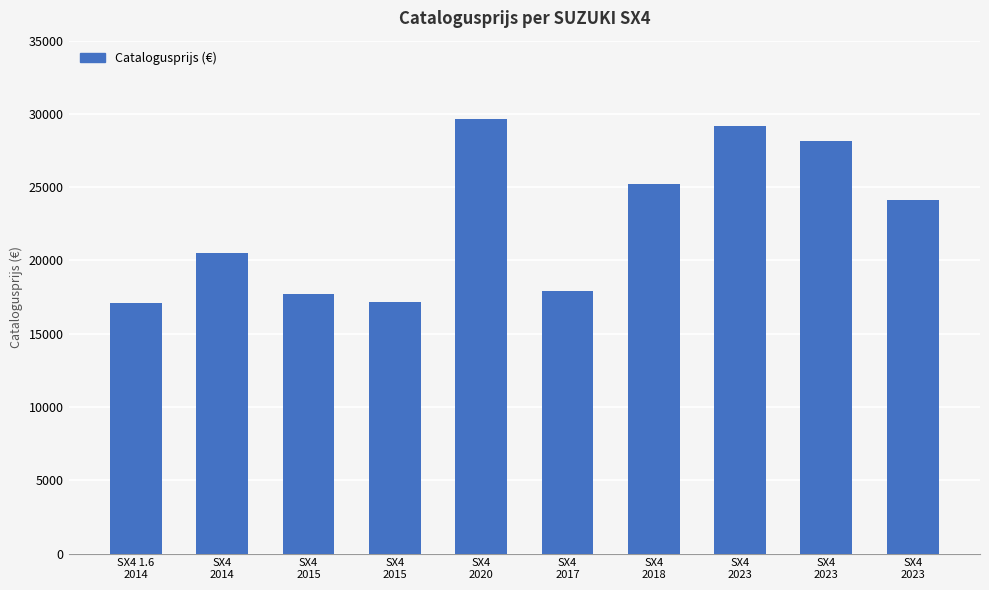

What is the maximum value shown in the chart?

29649